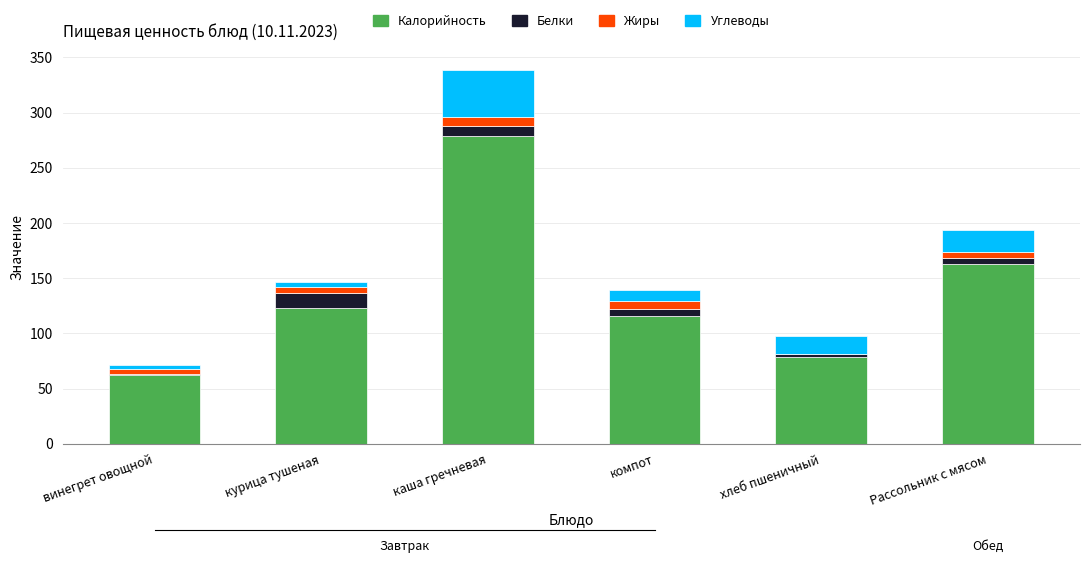

Reading left to right, list the values for the Калорийность series.

винегрет овощной=62.0	курица тушеная=123.2	каша гречневая=279.0	компот=116.0	хлеб пшеничный=79.0	Рассольник с мясом=163.0